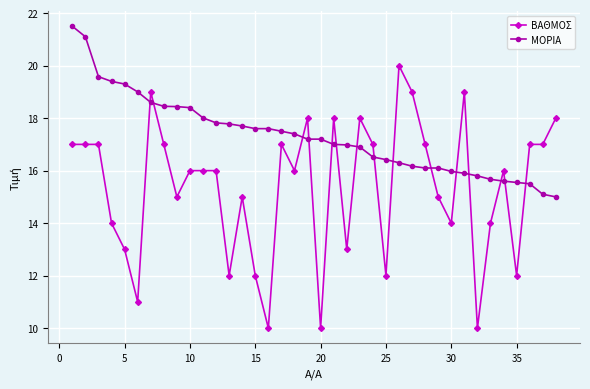

Rank the series by their maximum value, from lowest to highest.

ΒΑΘΜΟΣ, ΜΟΡΙΑ